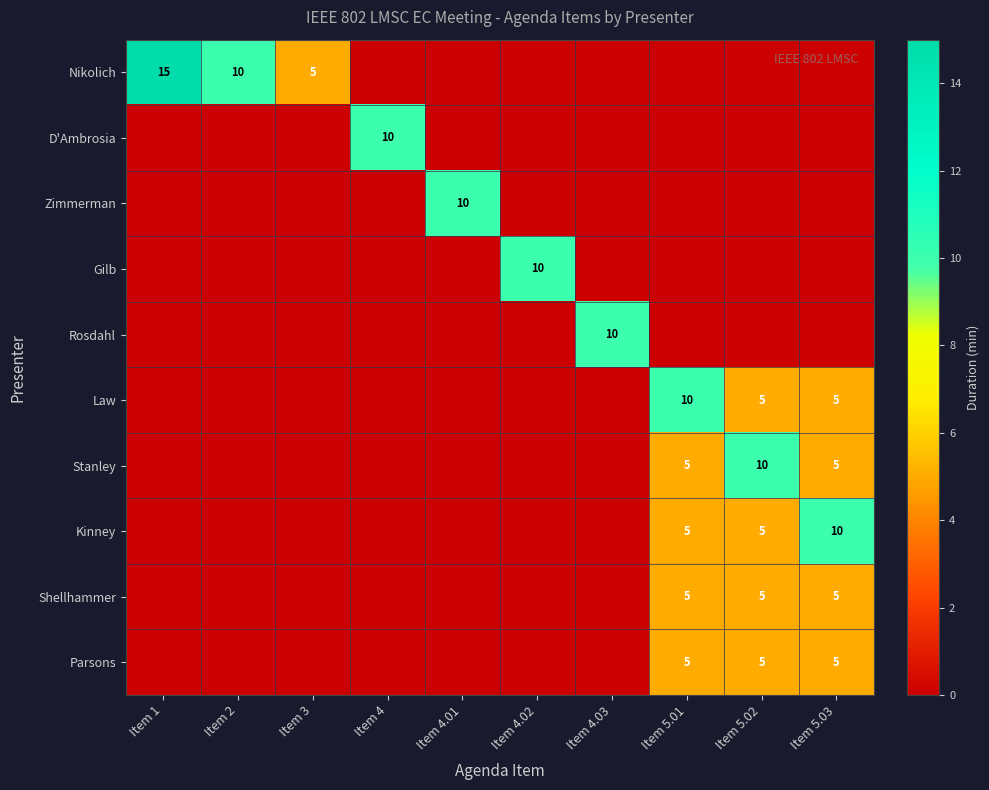

The Gilb series shows 14 at Item 4.02. True or false?

False